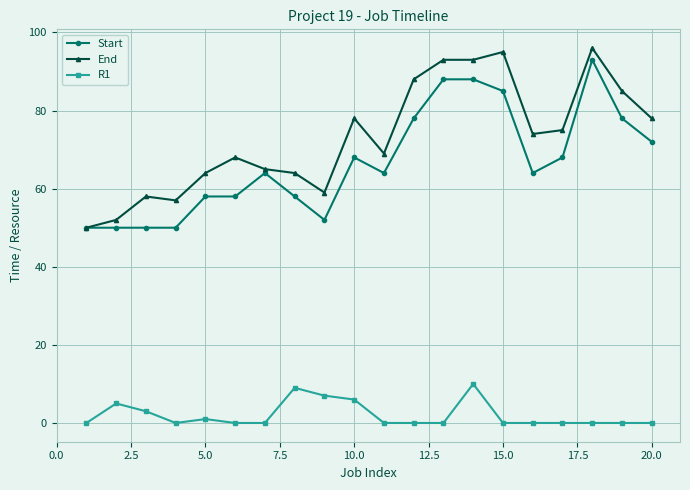

What is the value of the End point at the 14th from the left?

93